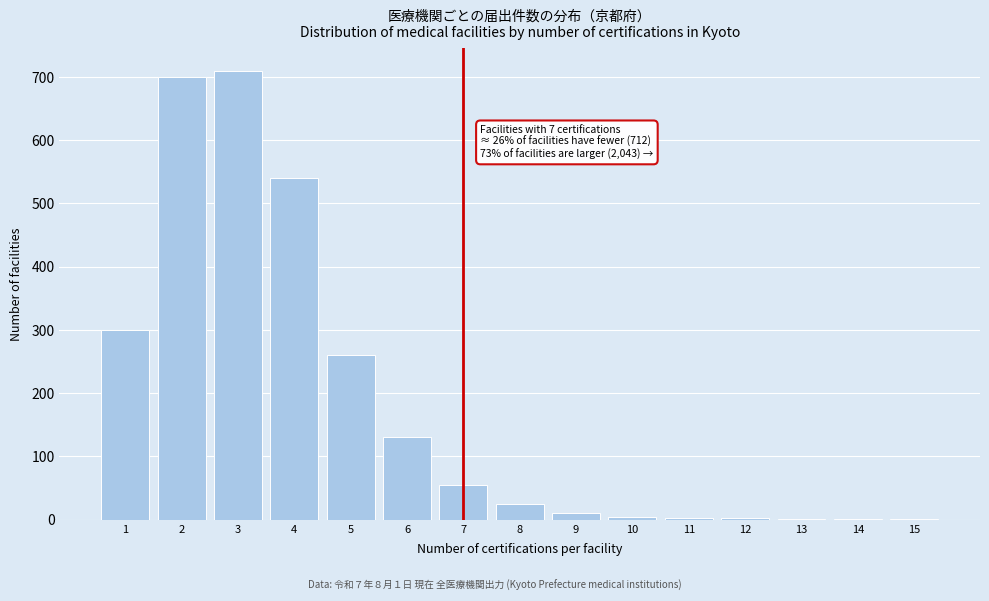

What is the sum of all values?

2743